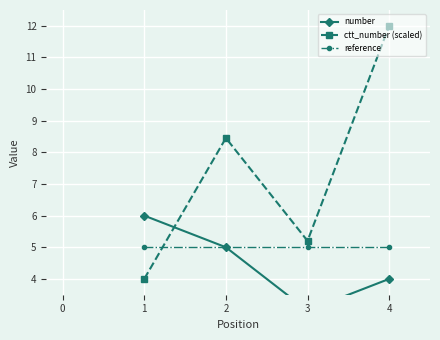

The value of reference at 1 is 5.0. True or false?

True